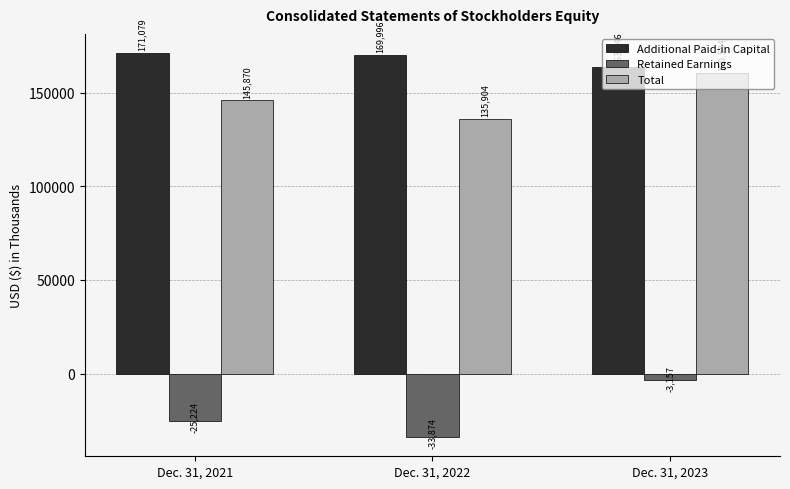

True or false: Additional Paid-in Capital has a value of 42964 at Dec. 31, 2021.

False